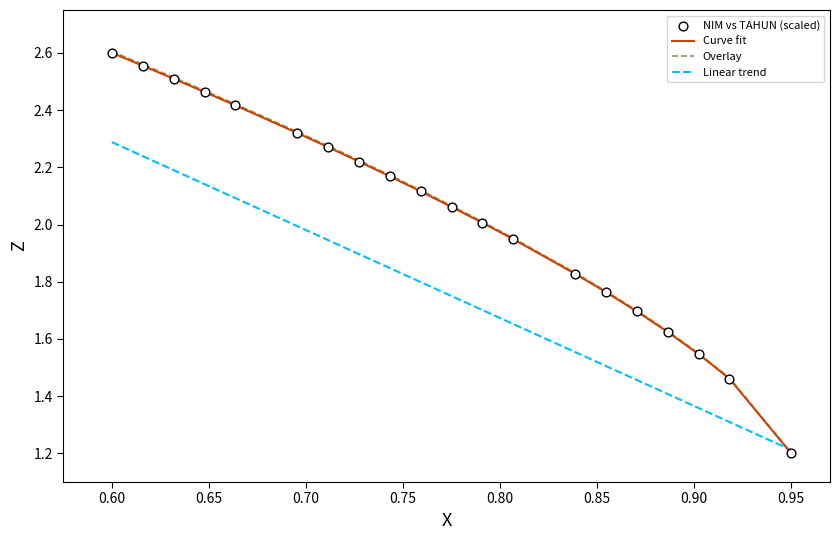

What is the minimum value shown in the chart?

1.2